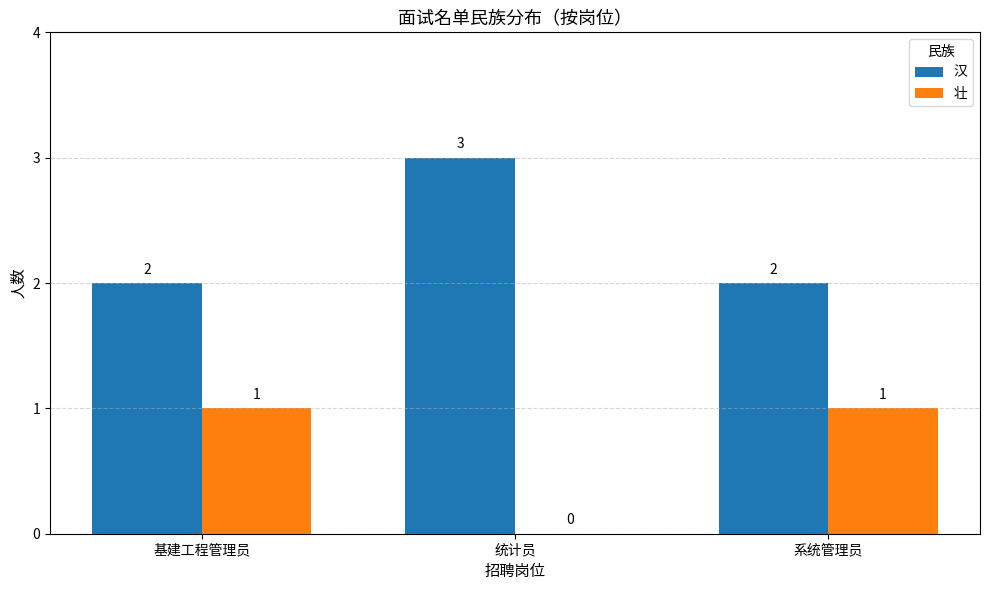

Is it true that 汉 equals 1 at 统计员?

False